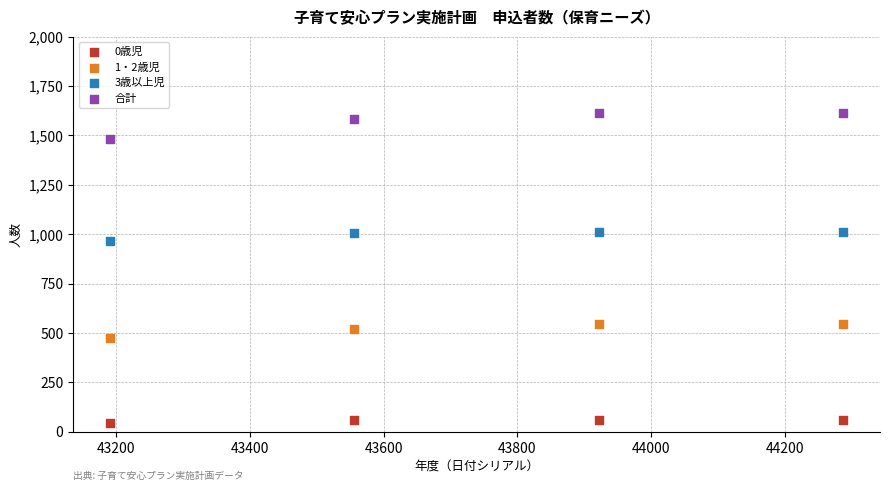

Which series contains the lowest Y value?

0歳児